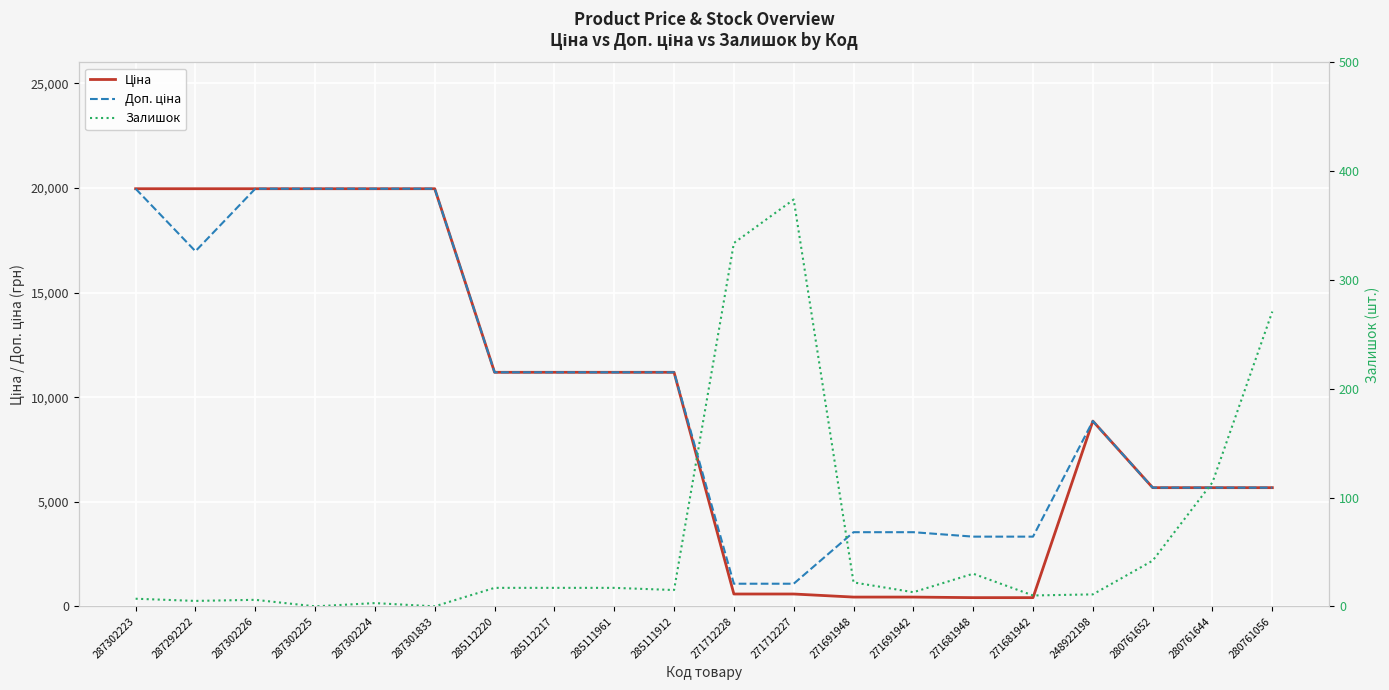

Reading left to right, what are all the values shown in this chart?

Ціна: 287302223=19964.2	287292222=19964.2	287302226=19964.2	287302225=19964.2	287302224=19964.2	287301833=19964.2	285112220=11188.2	285112217=11188.2	285111961=11188.2	285111912=11188.2	271712228=589.9	271712227=589.9	271691948=443.1	271691942=443.1	271681948=416.6	271681942=416.6	248922198=8856.7	280761652=5673.8	280761644=5673.8	280761056=5673.8
Доп. ціна: 287302223=19964.2	287292222=16976.3	287302226=19964.2	287302225=19964.2	287302224=19964.2	287301833=19964.2	285112220=11188.2	285112217=11188.2	285111961=11188.2	285111912=11188.2	271712228=1081.7	271712227=1081.7	271691948=3545.0	271691942=3545.0	271681948=3332.5	271681942=3332.5	248922198=8856.7	280761652=5673.8	280761644=5673.8	280761056=5673.8
Залишок: 287302223=7.0	287292222=5.0	287302226=6.0	287302225=0.0	287302224=3.0	287301833=0.0	285112220=17.0	285112217=17.0	285111961=17.0	285111912=15.0	271712228=334.0	271712227=374.0	271691948=22.0	271691942=13.0	271681948=30.0	271681942=10.0	248922198=11.0	280761652=42.0	280761644=114.0	280761056=271.0